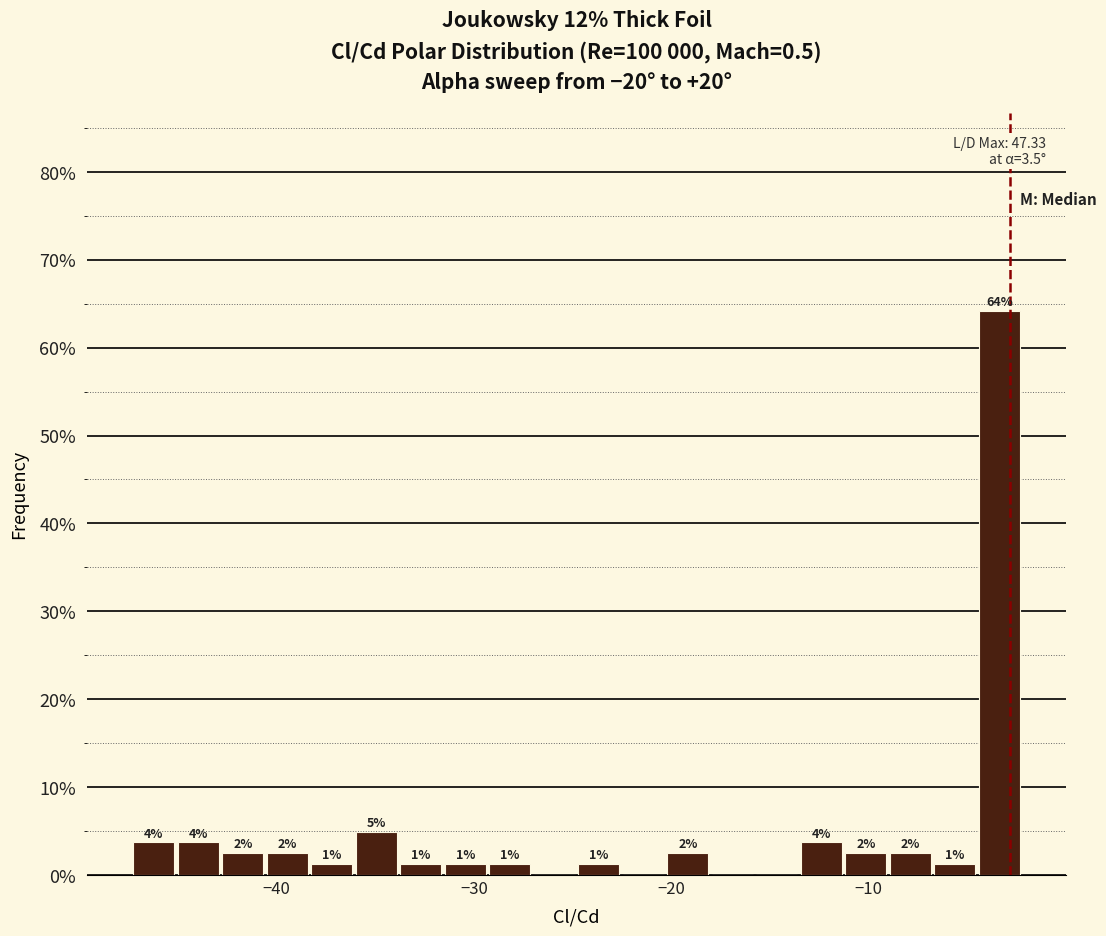

Around what value on the x-axis is the tallest bar? Give the approximate position of its centre, as read against the axis.

-3